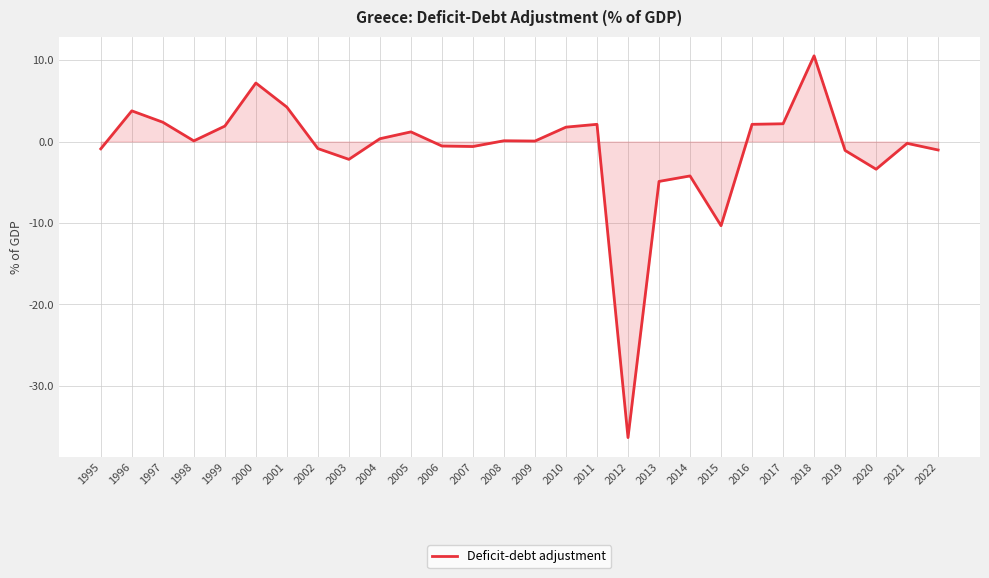

Read the value at 2010.

1.8